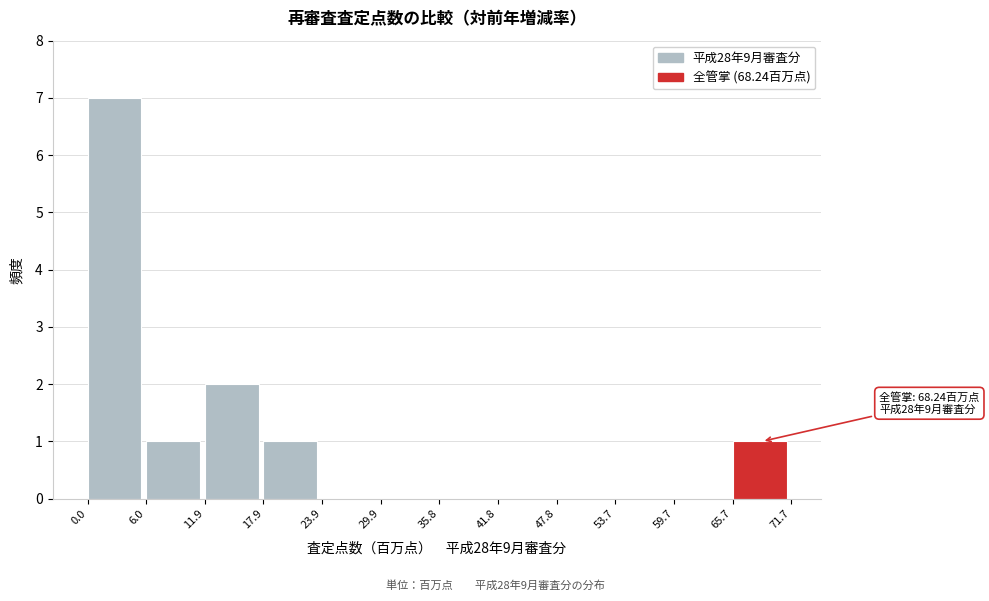

Which range on the x-axis has the tallest bar?

0.0 to 6.0